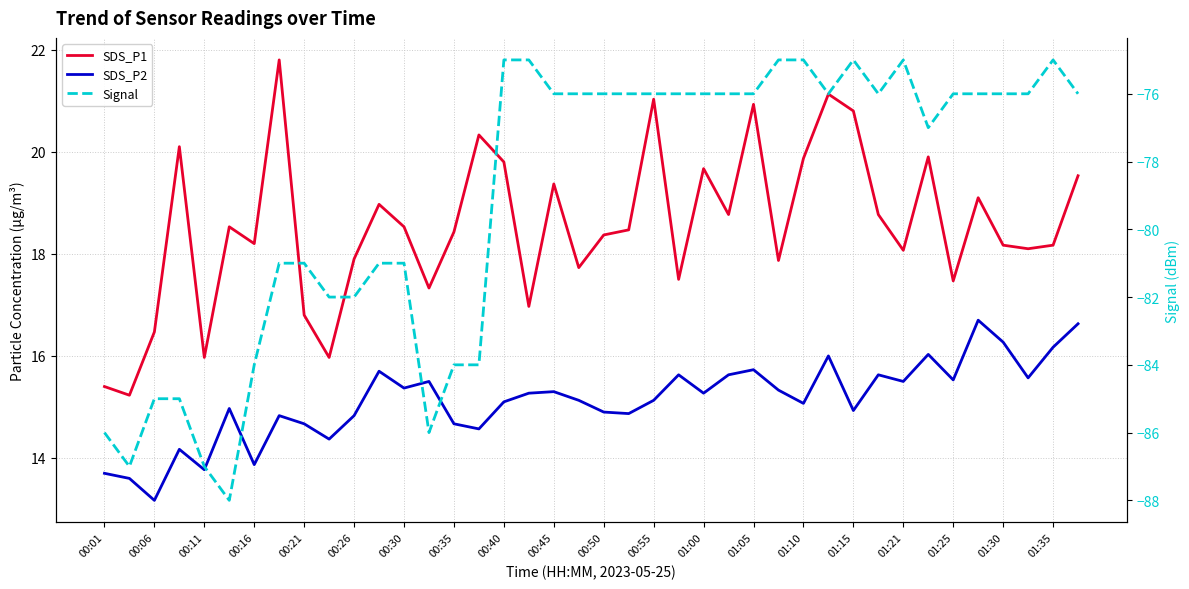

What are all the series names shown in the legend?

SDS_P1, SDS_P2, Signal